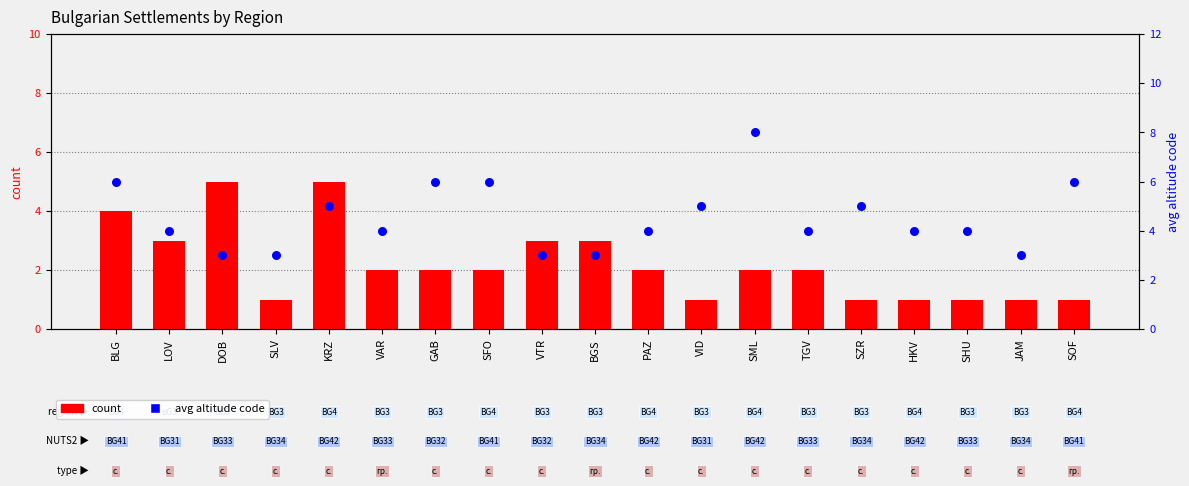

Which series contains the lowest Y value?

count